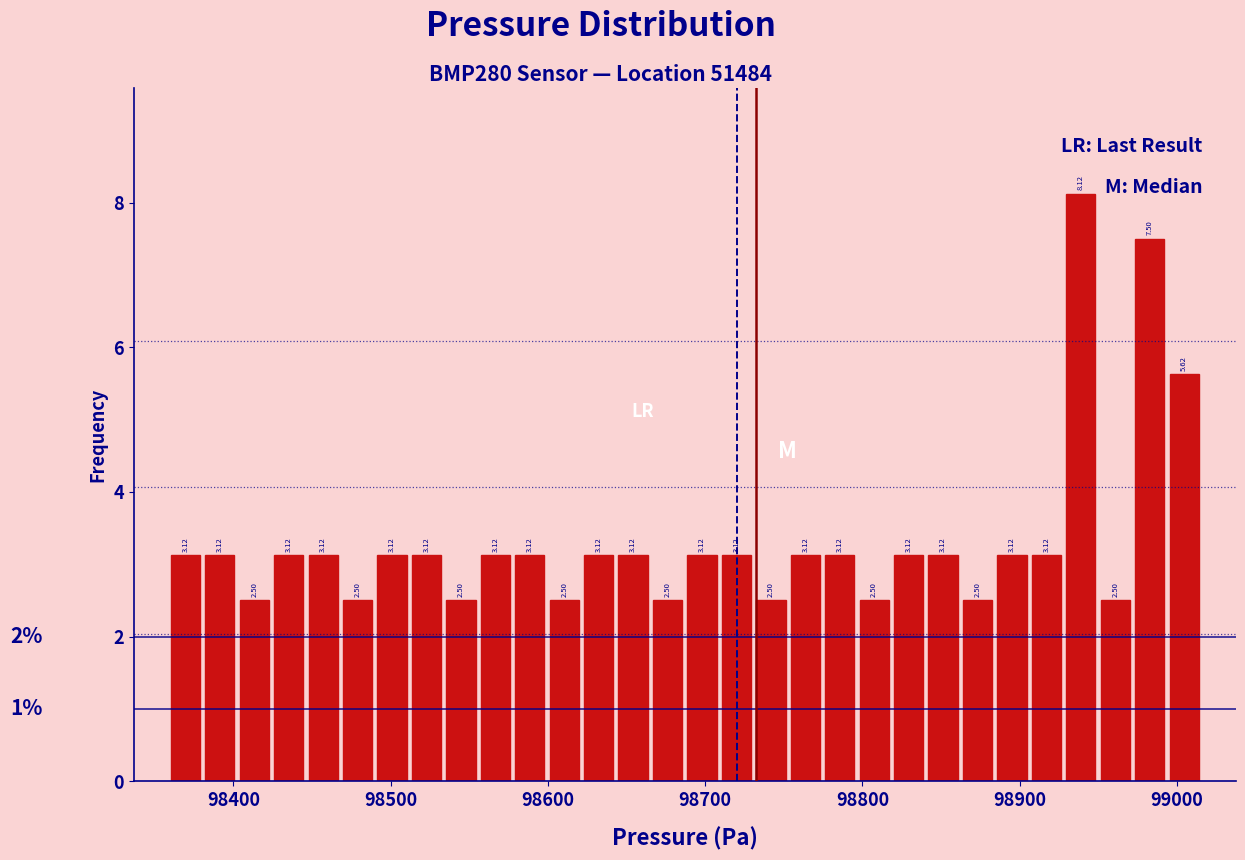

Read against the x-axis, roughly where is the centre of the tallest bar?

98940